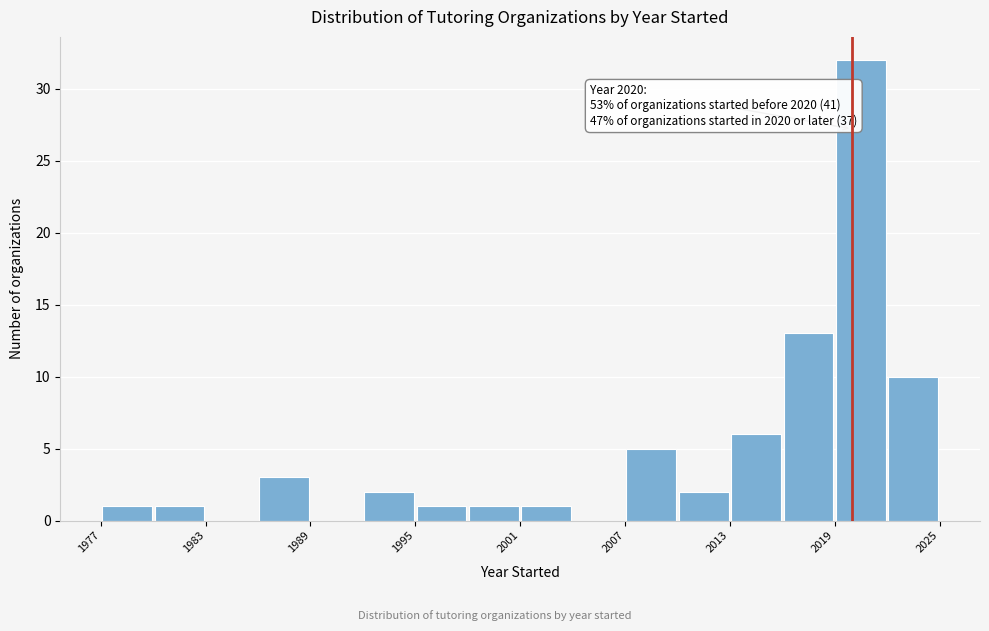

Around what value on the x-axis is the tallest bar? Give the approximate position of its centre, as read against the axis.

2021